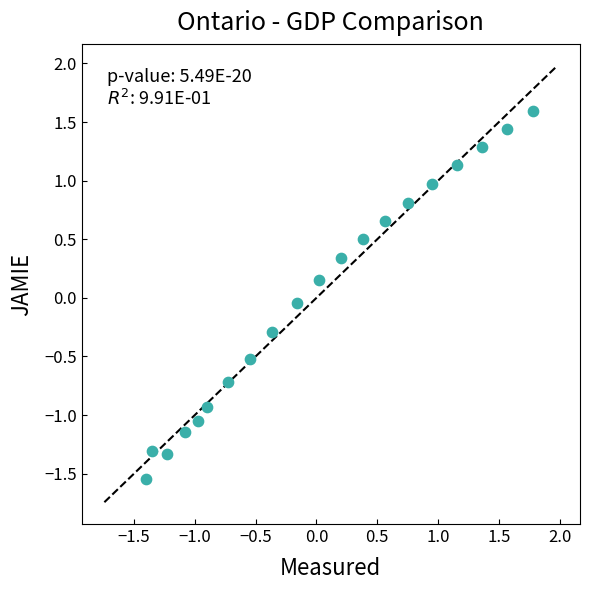

What is the range of X values (max minus min)?

3.2